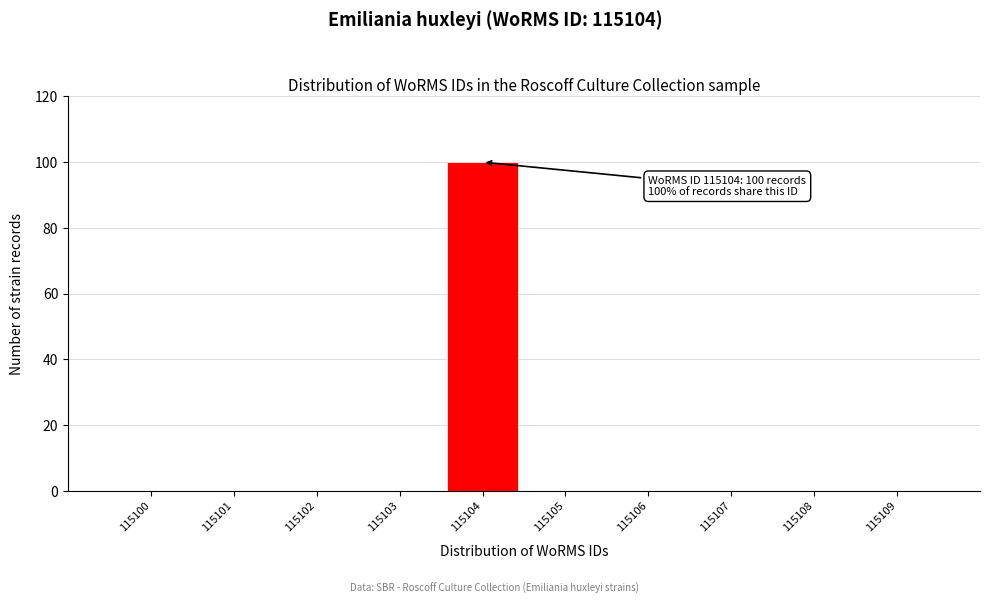

Reading right to left, what are all the values shown in this chart?

115109=0	115108=0	115107=0	115106=0	115105=0	115104=100	115103=0	115102=0	115101=0	115100=0